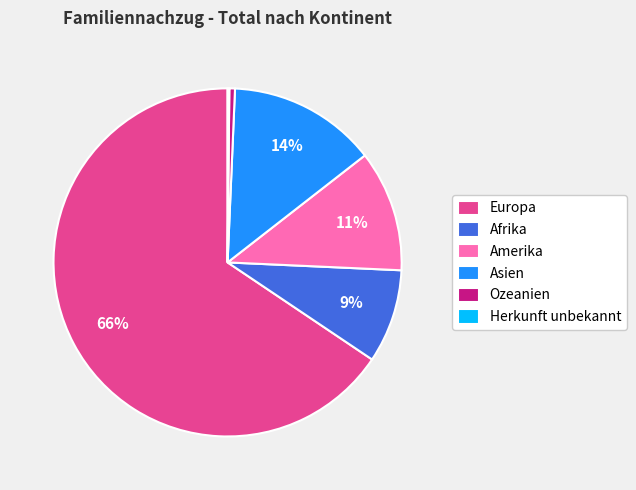

Is there a majority slice in this chart?

Yes